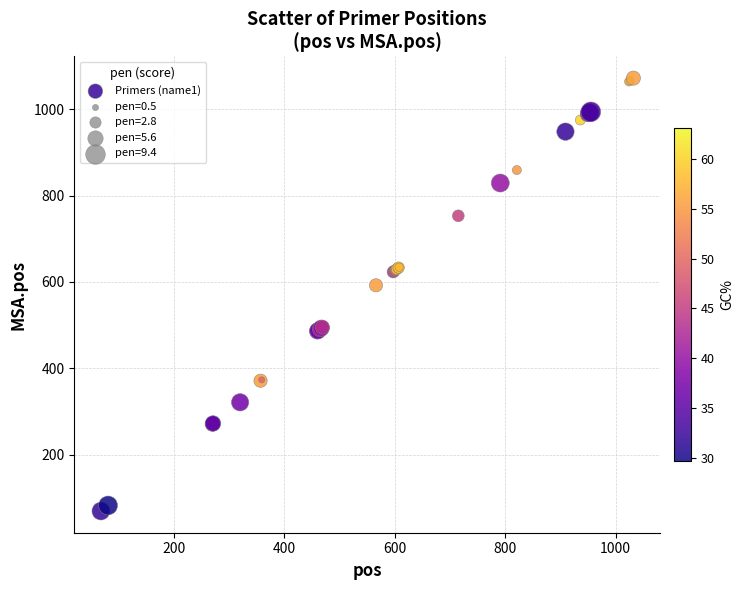

What Y value in the scatter plot is closest to 570?

592